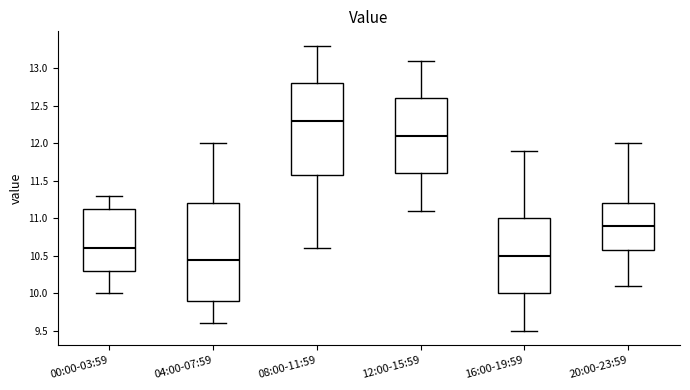

Reading left to right, read every box against the y-axis: the position of its median line, the range the box covers, and the ends of its whiskers. The values are not printed on the chart, so give them approximately, as read against the axis.

00:00-03:59: median 10.60, box 10.30 to 11.15, whiskers 10.00 to 11.30
04:00-07:59: median 10.45, box 9.90 to 11.20, whiskers 9.60 to 12.00
08:00-11:59: median 12.30, box 11.60 to 12.80, whiskers 10.60 to 13.30
12:00-15:59: median 12.10, box 11.60 to 12.60, whiskers 11.10 to 13.10
16:00-19:59: median 10.50, box 10.00 to 11.00, whiskers 9.50 to 11.90
20:00-23:59: median 10.90, box 10.60 to 11.20, whiskers 10.10 to 12.00